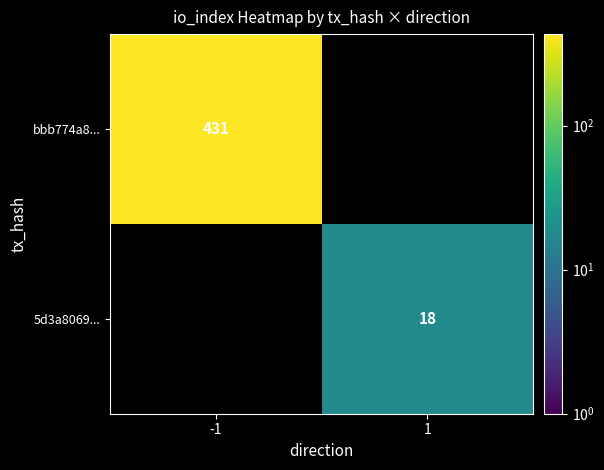

At which category does the chart reach its peak across all series?

-1